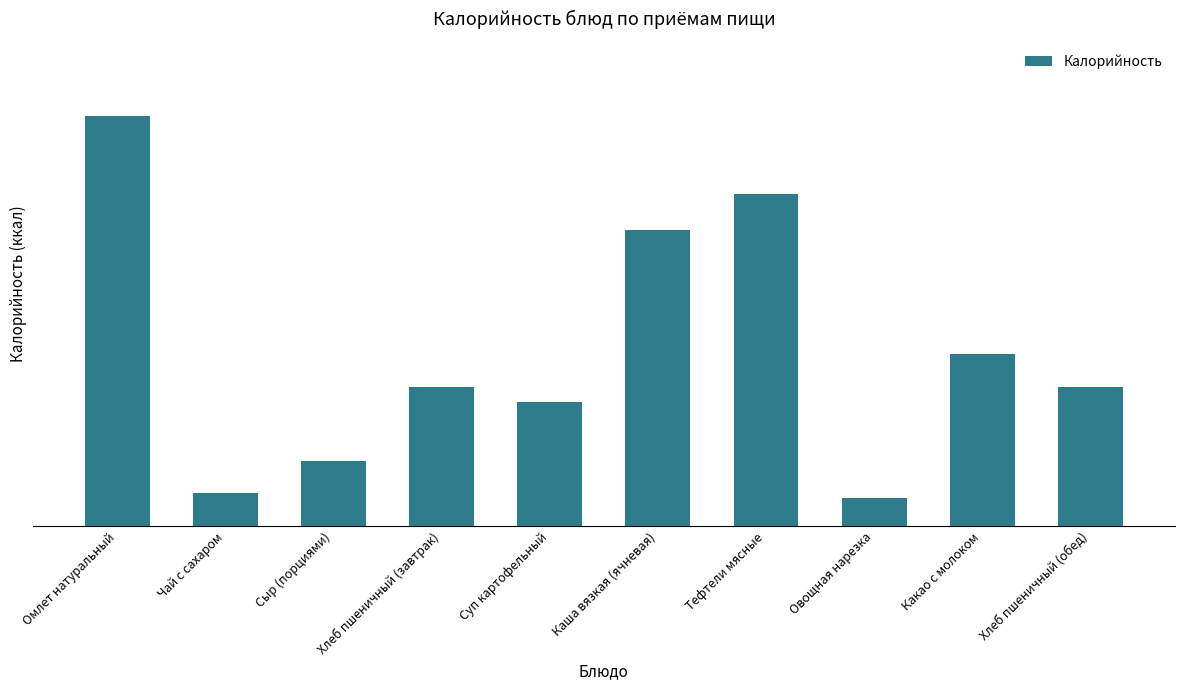

Are the bars horizontal?

No